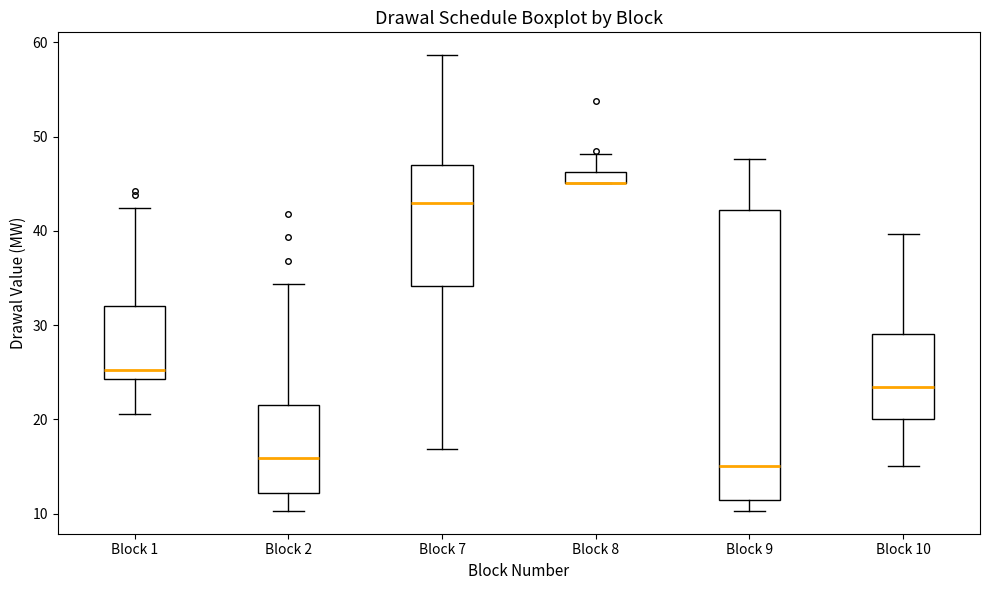

Which box is the tallest, from its lower edge to its upper edge?

Block 9